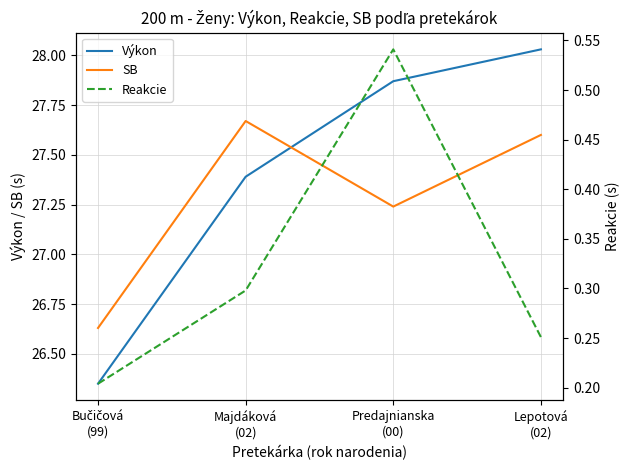

What is the sum of the Reakcie values at Lepotová
(02) and Predajnianska
(00)?

0.8